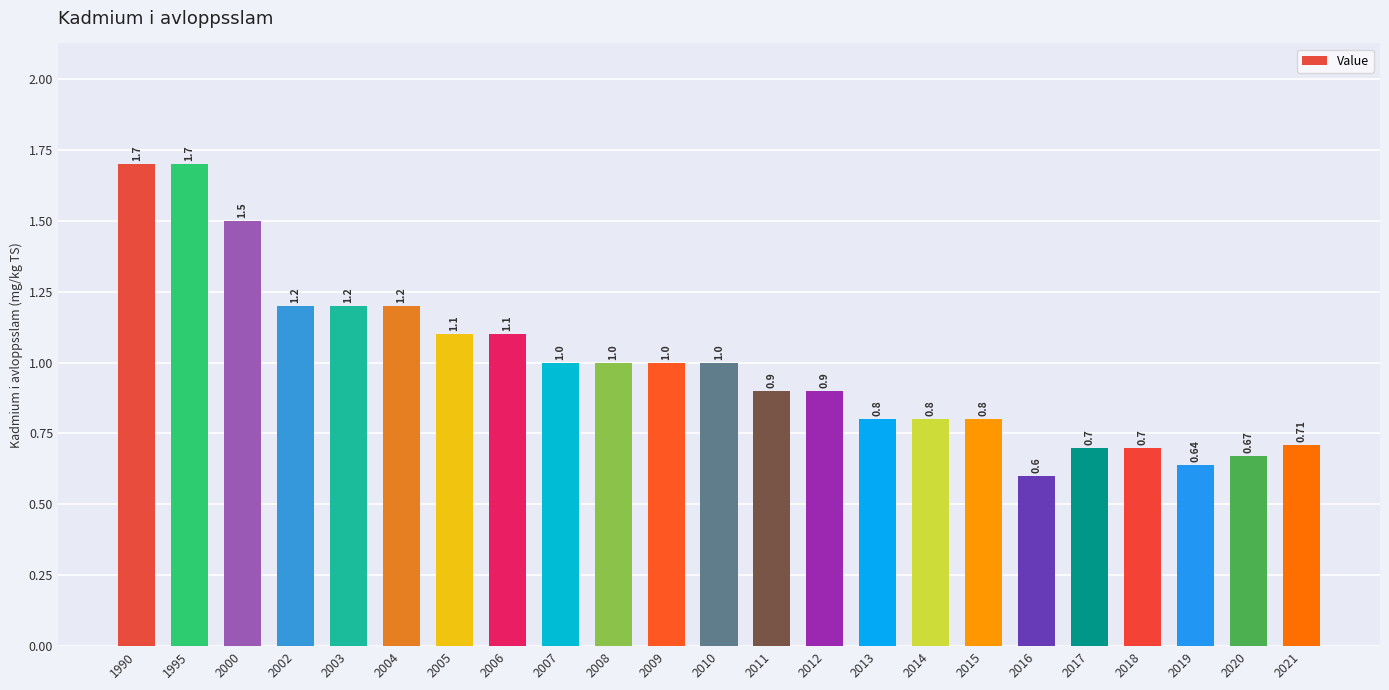

What is the sum of all values?

22.9